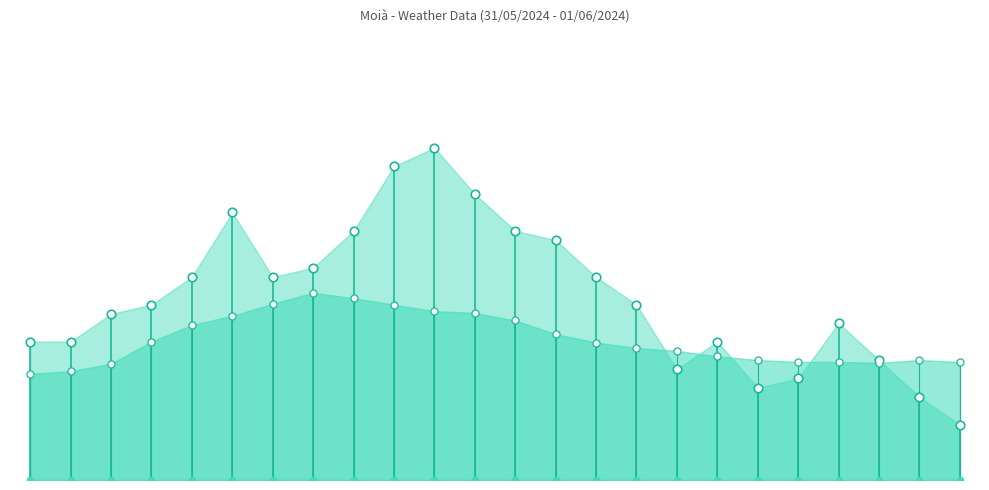

Which series has the largest total across all categories?

Refacho (km/h)